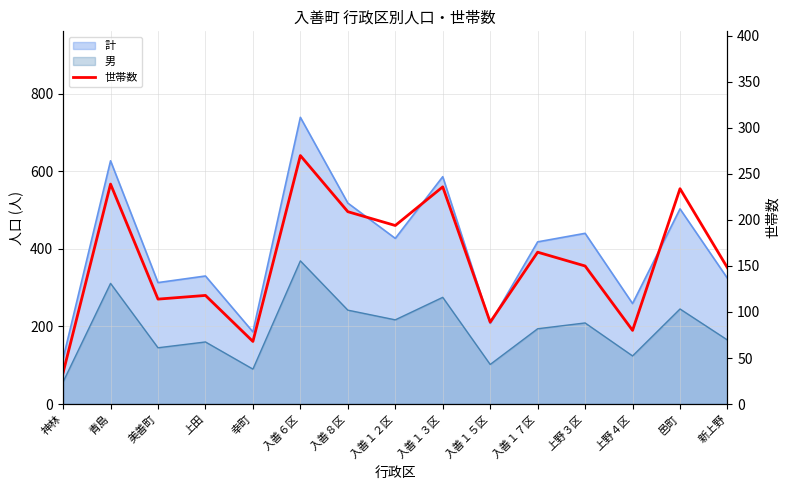

Count the number of values greater than 150.

7